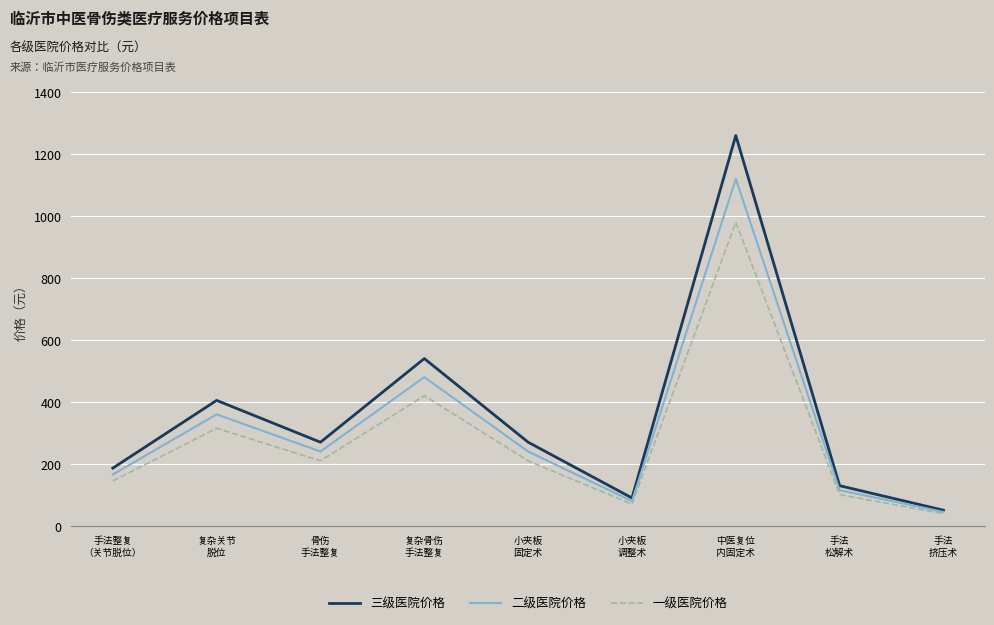

At which category is the sum across all series the highest?

中医复位
内固定术